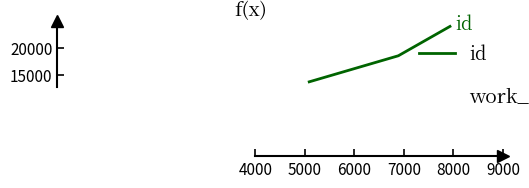

What is the minimum value shown in the chart?

13715